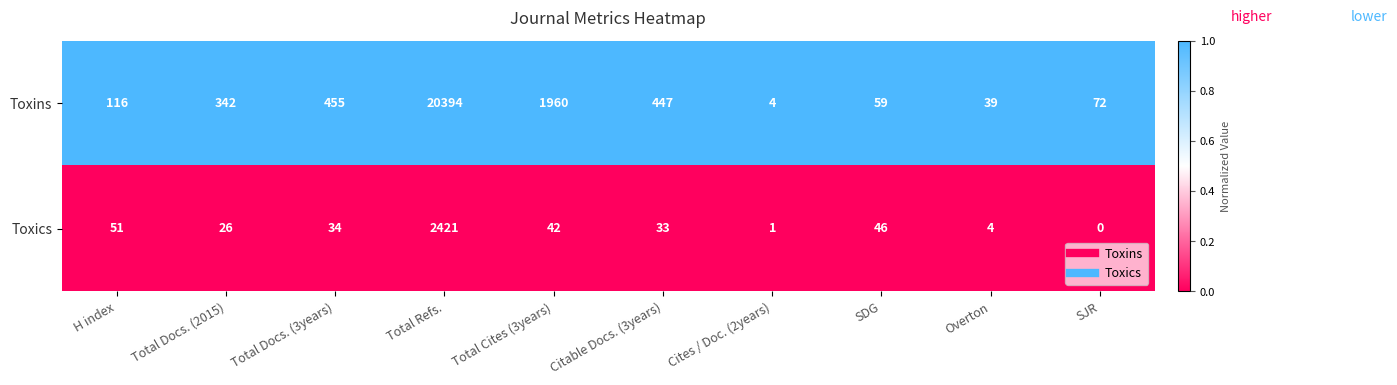

Reading left to right, list all the values displayed in this chart.

Toxins: 116	342	455	20394	1960	447	4	59	39	72
Toxics: 51	26	34	2421	42	33	1	46	4	0